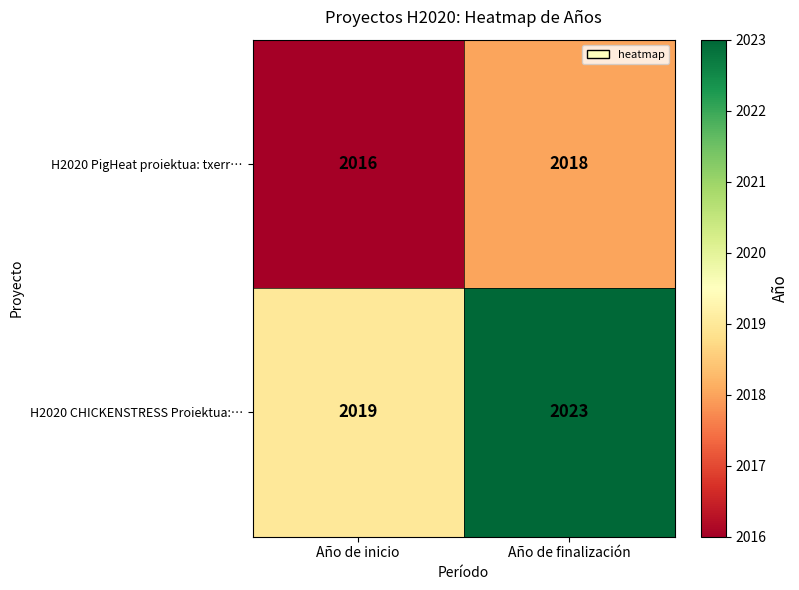

How many distinct data groups are displayed?

2